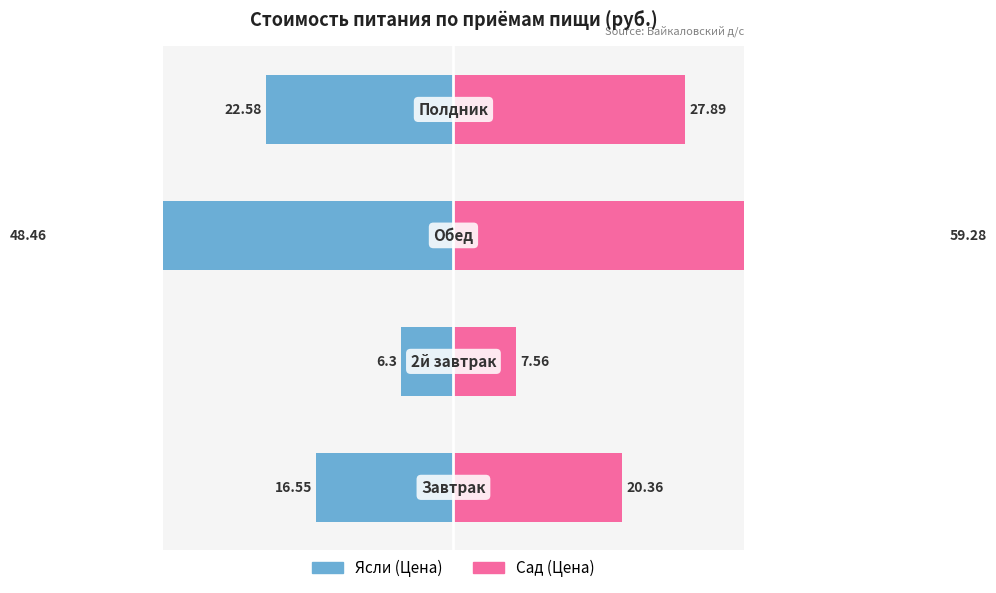

True or false: Сад (Цена) has a value of 10.8 at 1.

False